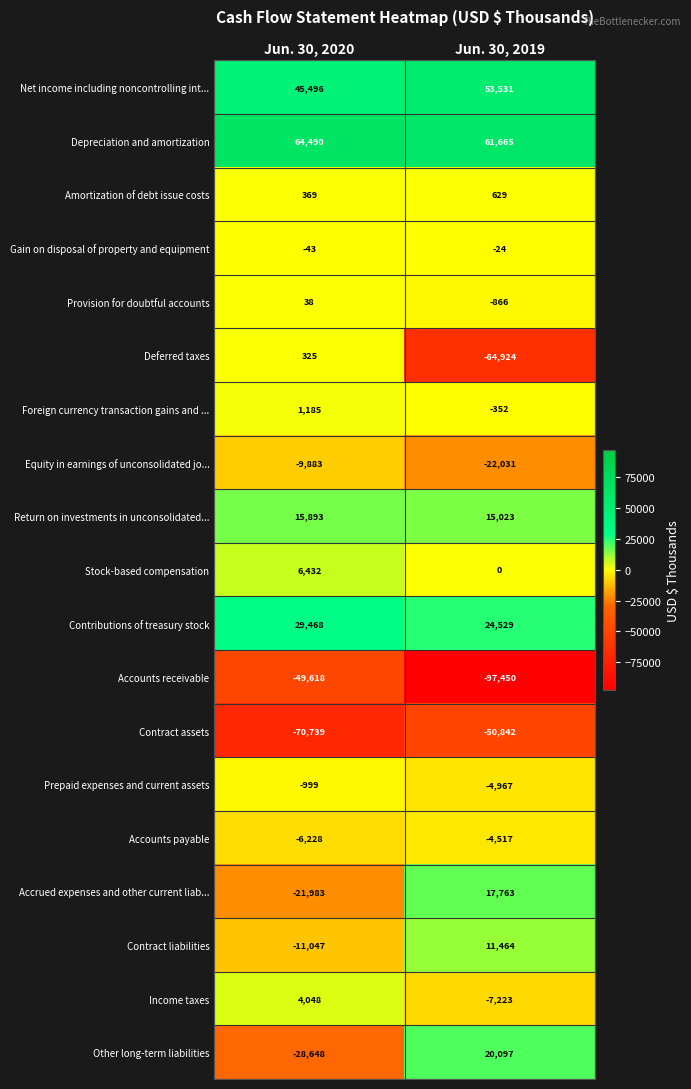

Count the number of categories in the chart.

2